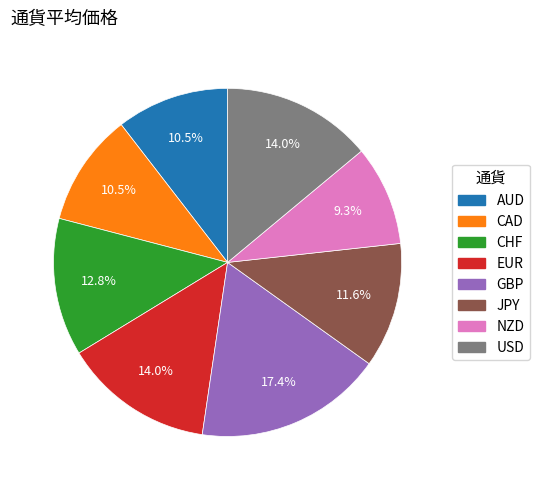

Which has a higher value, CHF or GBP?

GBP